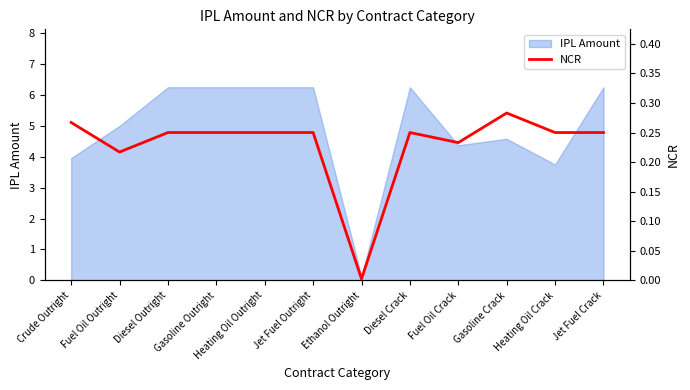

Reading right to left, extract all data points from this chart.

Jet Fuel Crack=0.2	Heating Oil Crack=0.2	Gasoline Crack=0.3	Fuel Oil Crack=0.2	Diesel Crack=0.2	Ethanol Outright=0.0	Jet Fuel Outright=0.2	Heating Oil Outright=0.2	Gasoline Outright=0.2	Diesel Outright=0.2	Fuel Oil Outright=0.2	Crude Outright=0.3